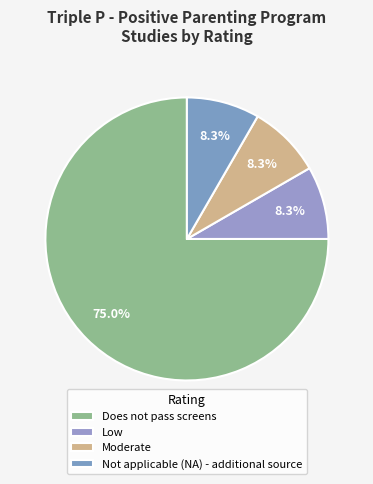

Count the number of slices in the pie.

4